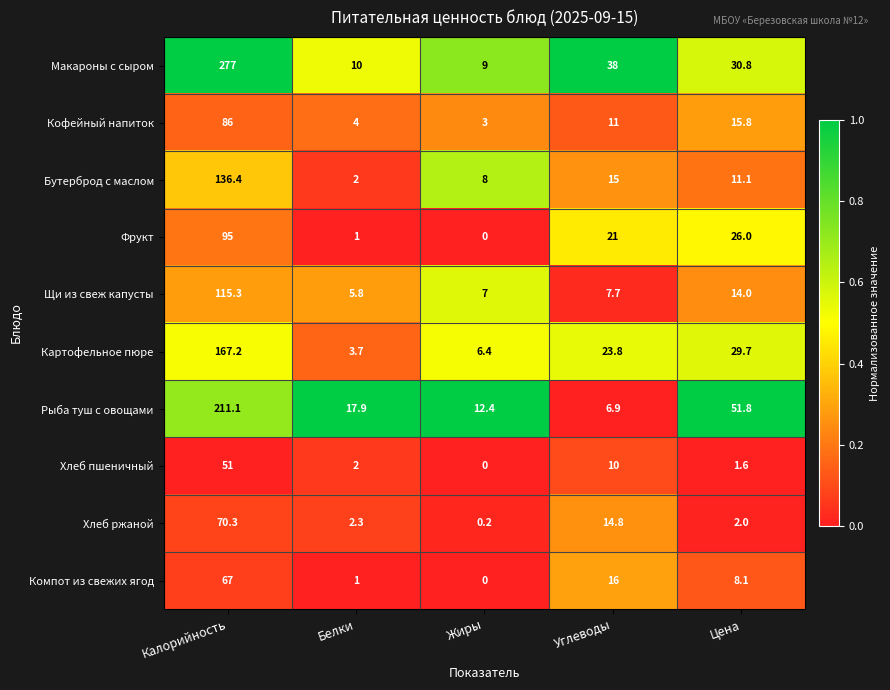

What is the difference between the second highest and second lowest values in the Хлеб пшеничный series?

8.4